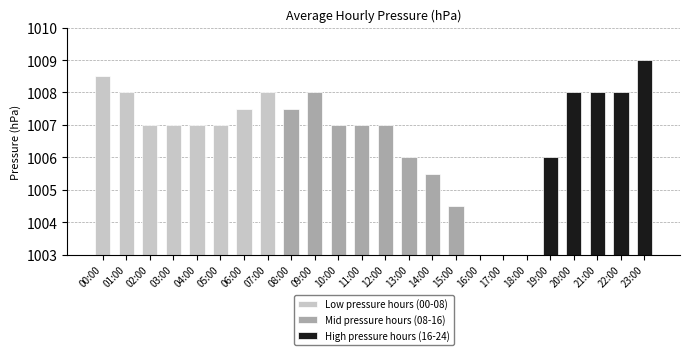

How many distinct data groups are displayed?

3